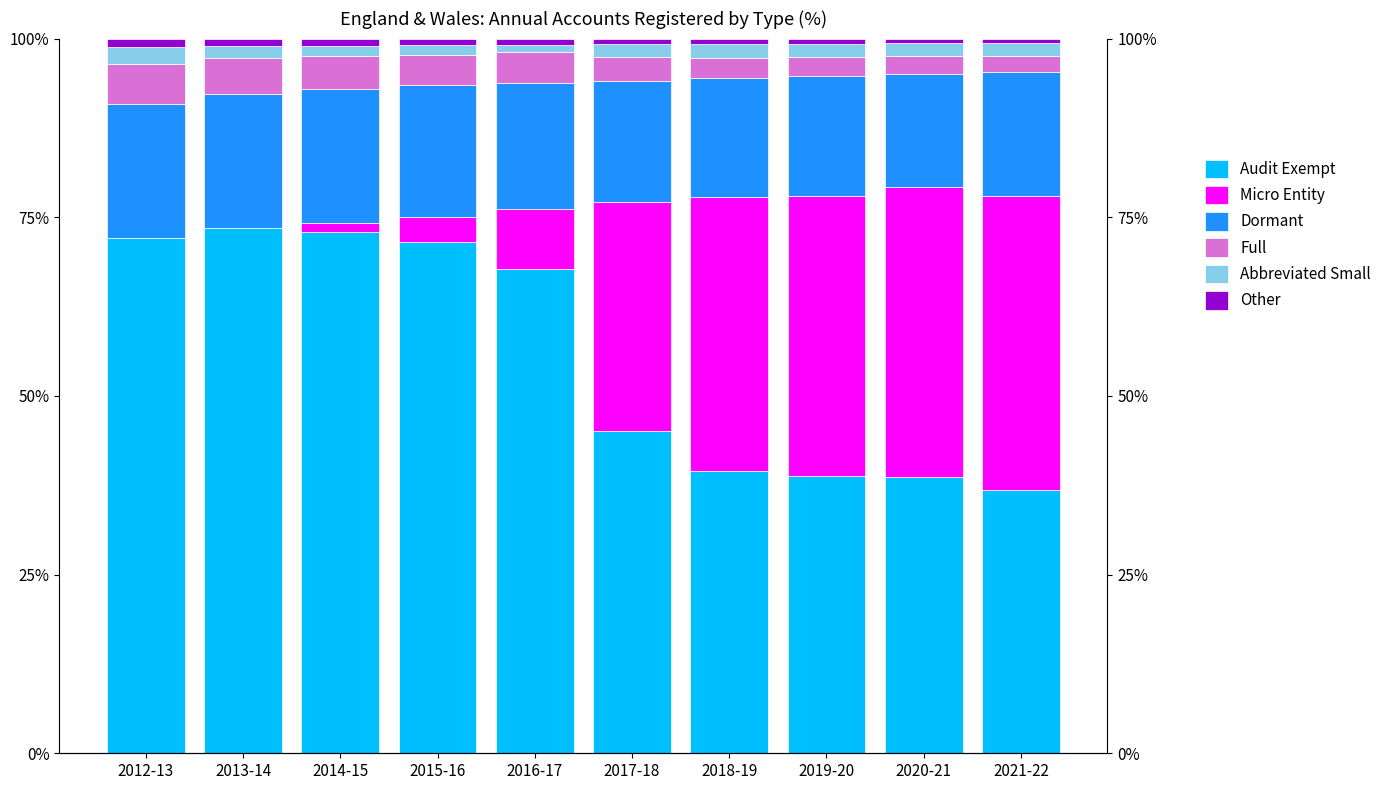

What is the sum of all Other values?

0.1